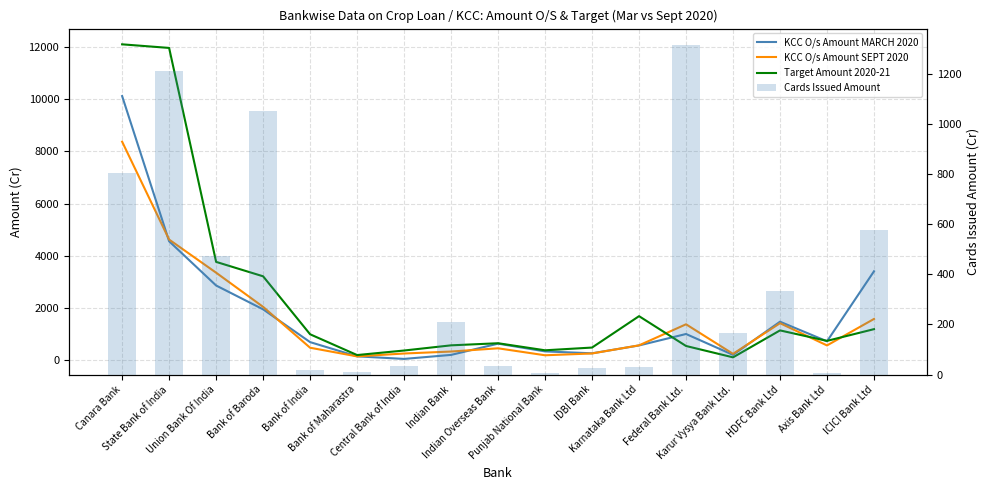

At which label does Cards Issued Amount reach its minimum?

Punjab National Bank